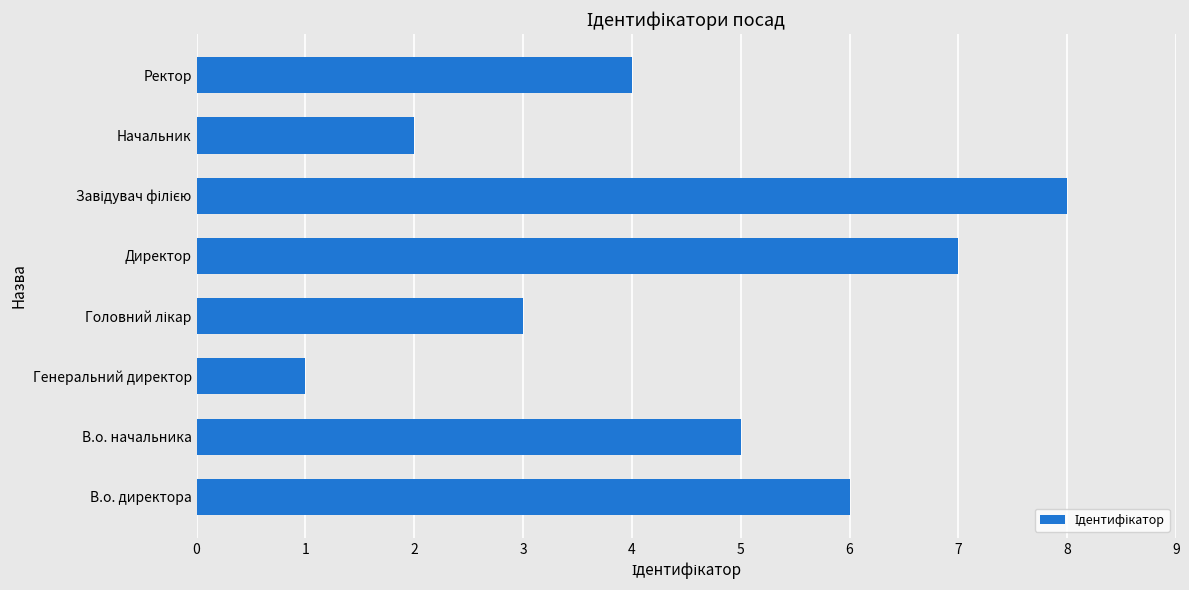

What is the difference between the second highest and minimum values?

6